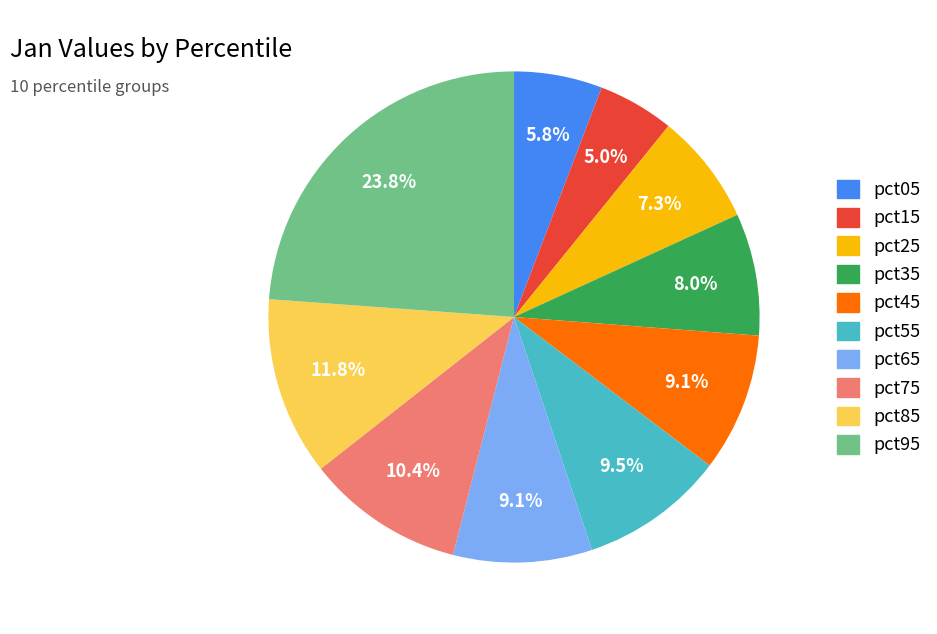

Is pct35 the majority of the pie?

No